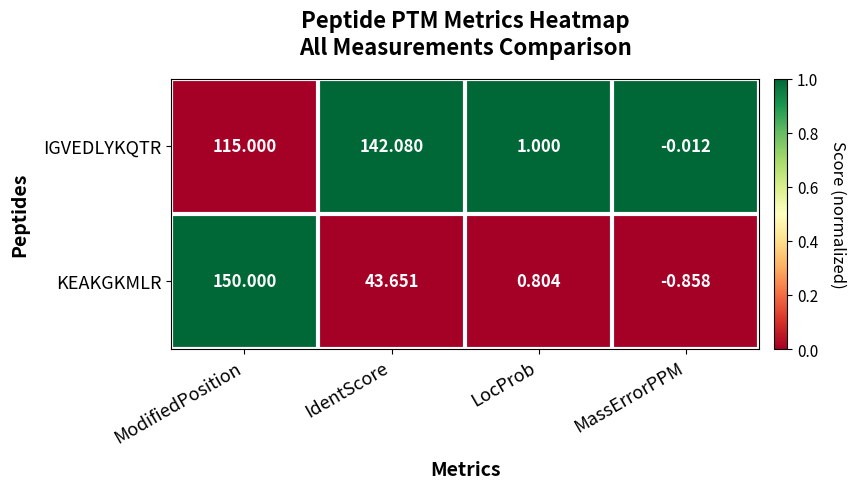

What is the maximum value shown in the chart?

150.0